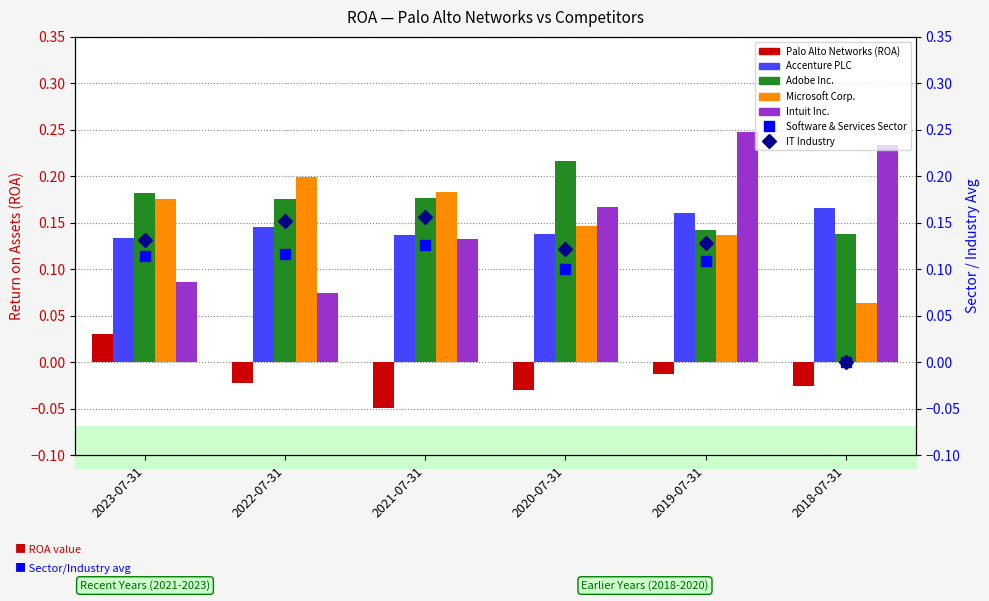

What is the total value across all series at 2021-07-31?

0.6